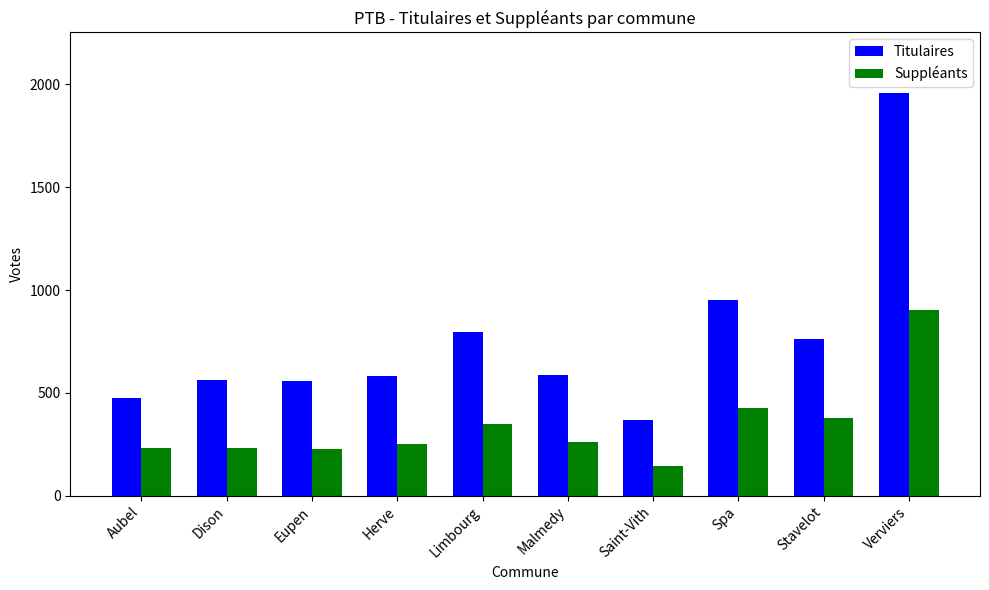

What are all the series names shown in the legend?

Titulaires, Suppléants